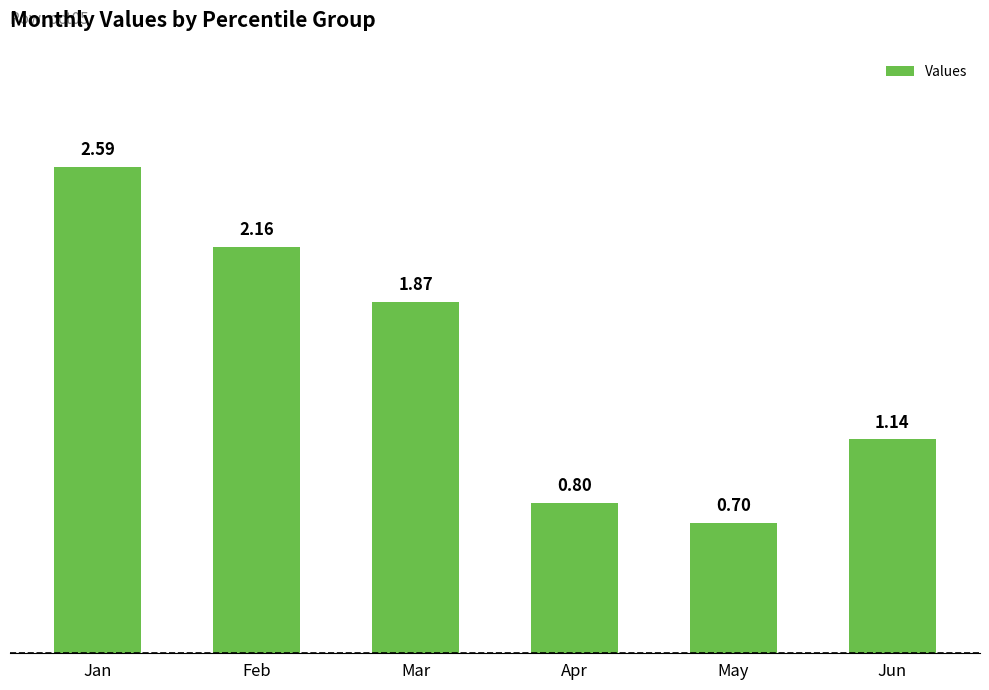

Are the bars horizontal?

No